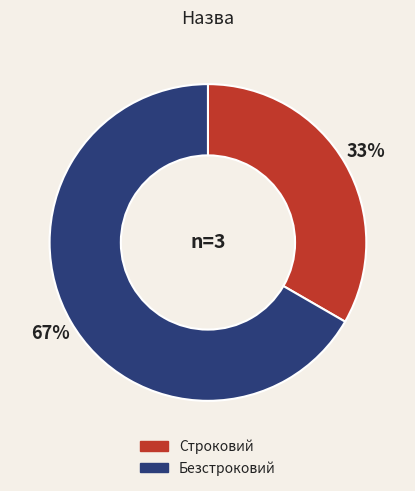

What is the largest slice in the pie chart?

Безстроковий